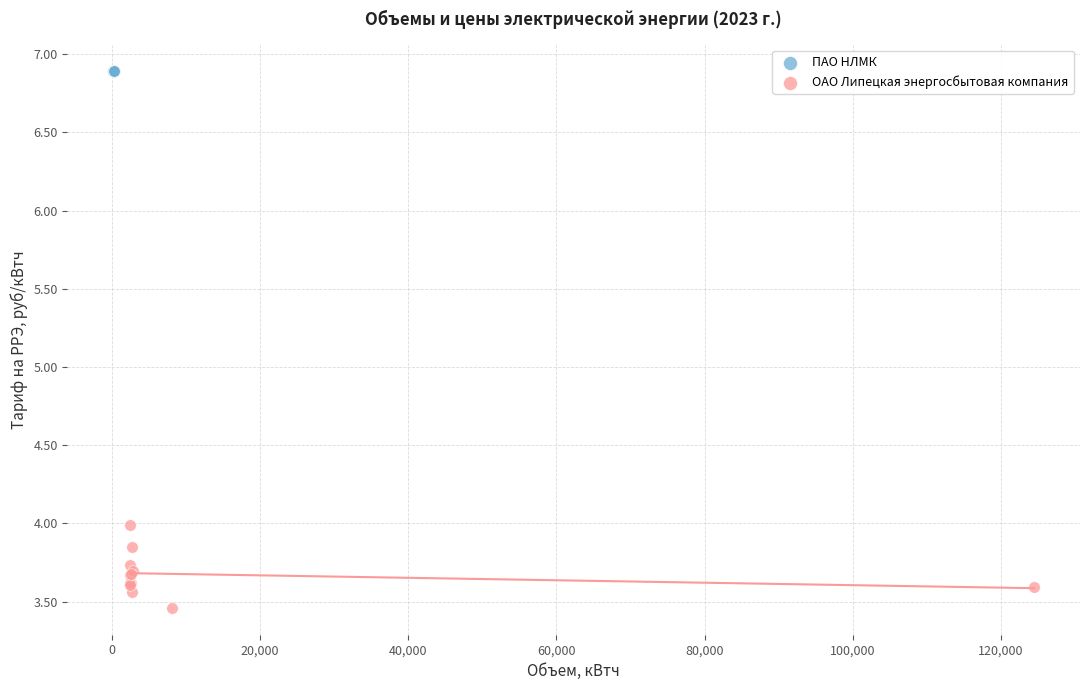

Which series reaches the minimum Y coordinate?

ОАО Липецкая энергосбытовая компания